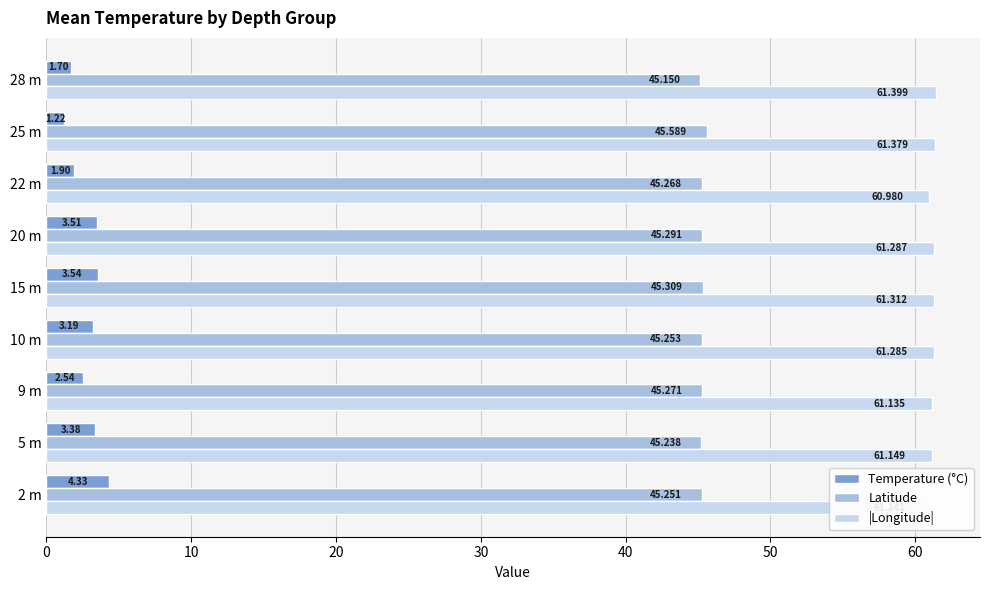

Rank the series by their average value, from lowest to highest.

Temperature (°C), Latitude, |Longitude|